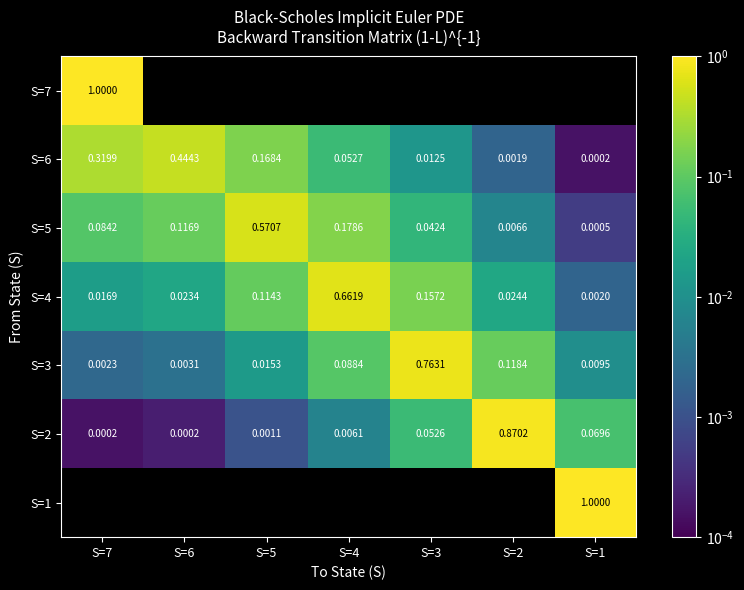

Is the value of S=2 at S=6 greater than the value of S=4 at S=4?

No